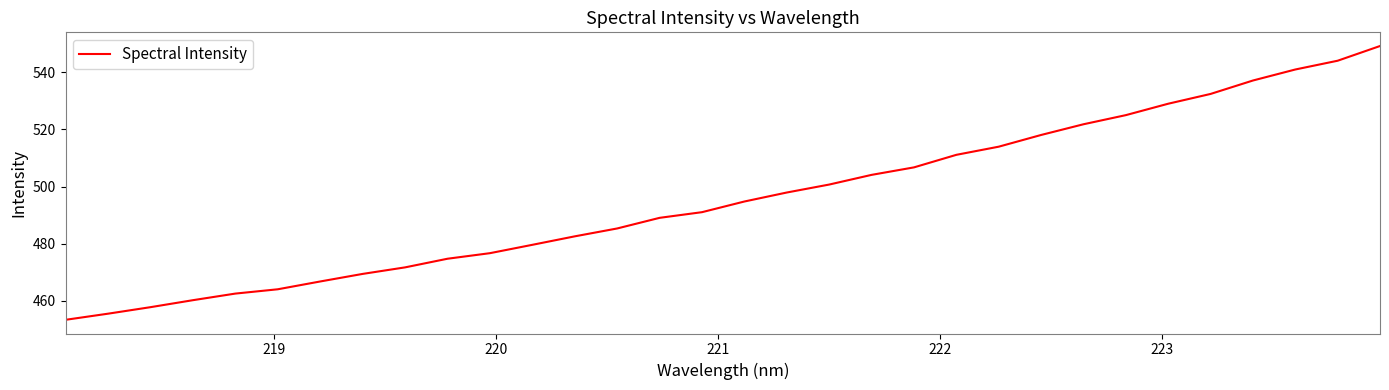

What is the difference between the second highest and minimum values?

90.7